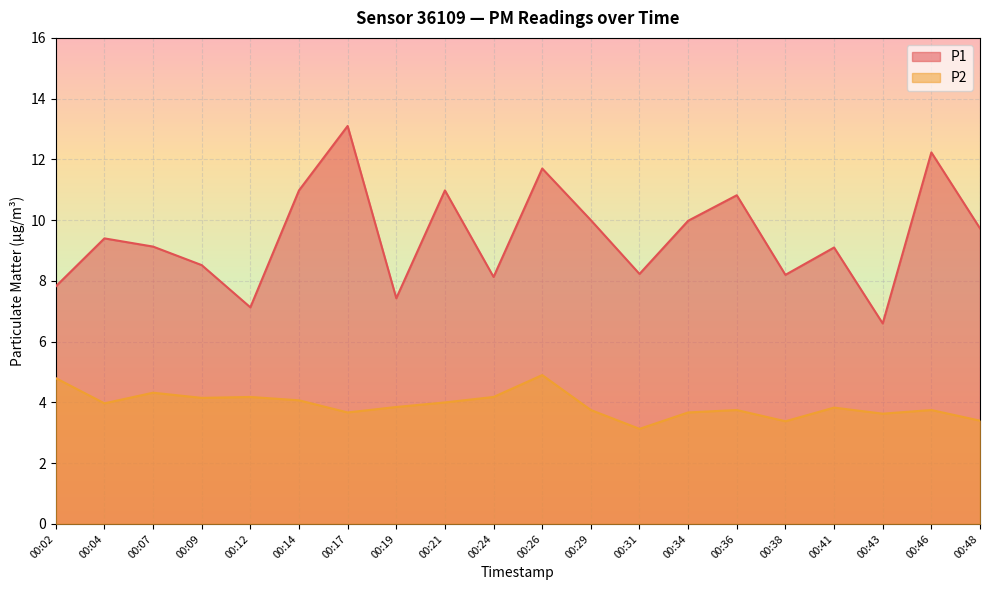

How many lines are shown in the chart?

2